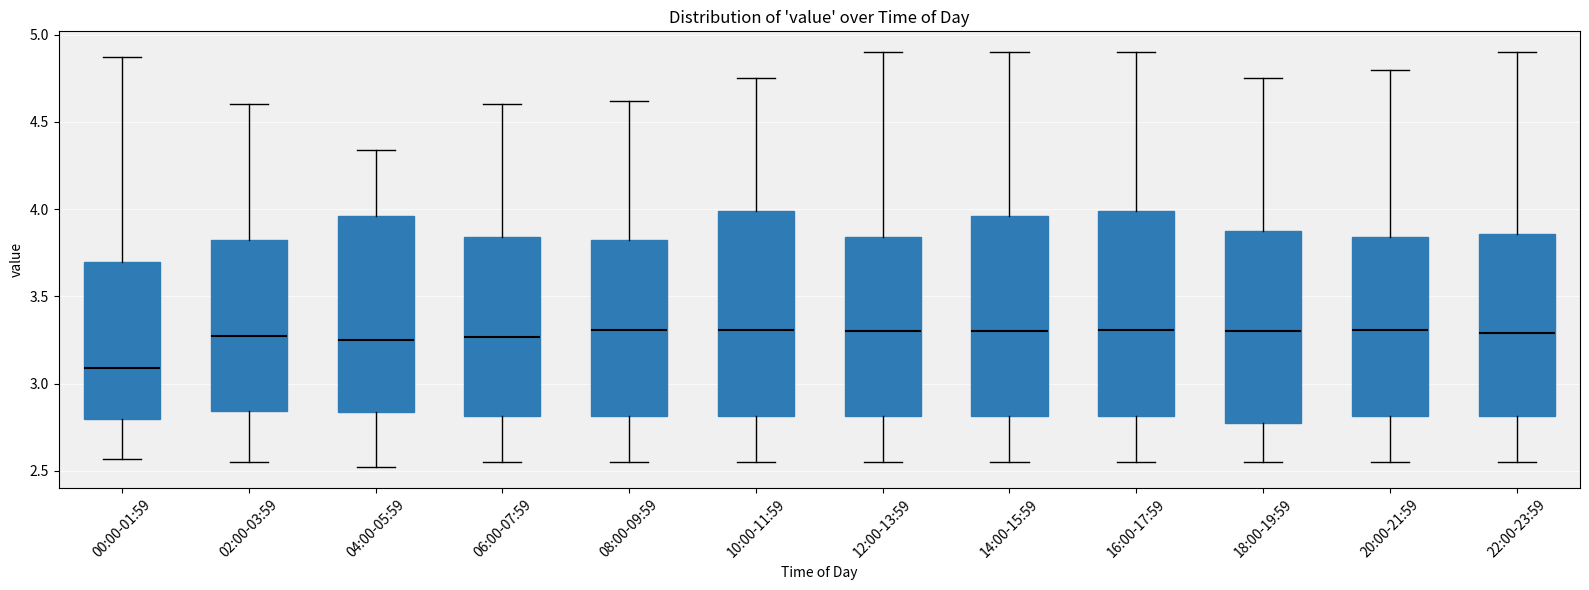

Reading left to right, read every box against the y-axis: the position of its median line, the range the box covers, and the ends of its whiskers. The values are not printed on the chart, so give them approximately, as read against the axis.

00:00-01:59: median 3.10, box 2.80 to 3.70, whiskers 2.55 to 4.85
02:00-03:59: median 3.30, box 2.85 to 3.85, whiskers 2.55 to 4.60
04:00-05:59: median 3.25, box 2.85 to 3.95, whiskers 2.50 to 4.35
06:00-07:59: median 3.25, box 2.80 to 3.85, whiskers 2.55 to 4.60
08:00-09:59: median 3.30, box 2.80 to 3.80, whiskers 2.55 to 4.60
10:00-11:59: median 3.30, box 2.80 to 4.00, whiskers 2.55 to 4.75
12:00-13:59: median 3.30, box 2.80 to 3.85, whiskers 2.55 to 4.90
14:00-15:59: median 3.30, box 2.80 to 3.95, whiskers 2.55 to 4.90
16:00-17:59: median 3.30, box 2.80 to 4.00, whiskers 2.55 to 4.90
18:00-19:59: median 3.30, box 2.75 to 3.85, whiskers 2.55 to 4.75
20:00-21:59: median 3.30, box 2.80 to 3.85, whiskers 2.55 to 4.80
22:00-23:59: median 3.30, box 2.80 to 3.85, whiskers 2.55 to 4.90